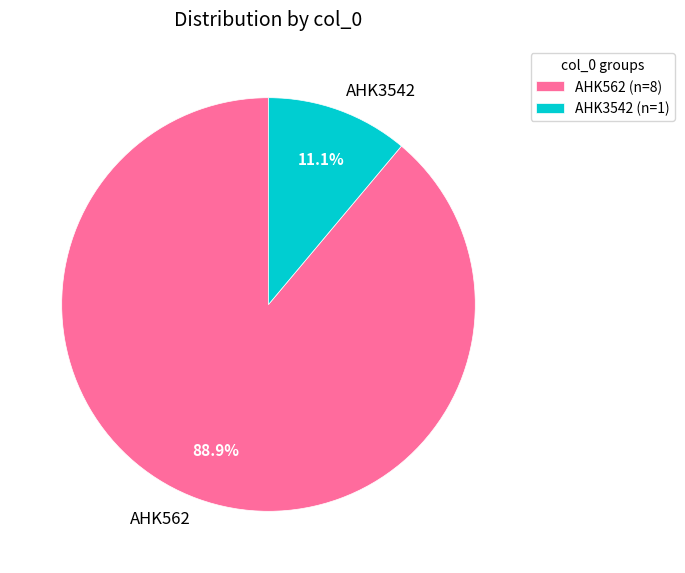

What is the largest slice in the pie chart?

AHK562